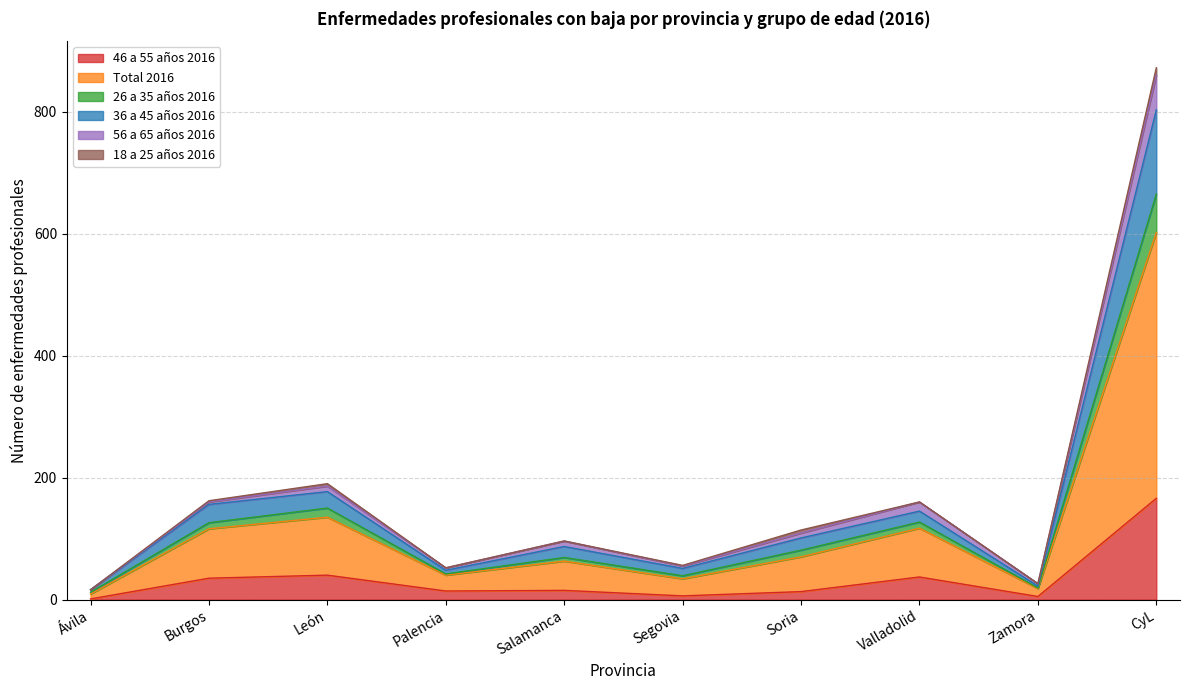

At which category is the sum across all series the highest?

CyL